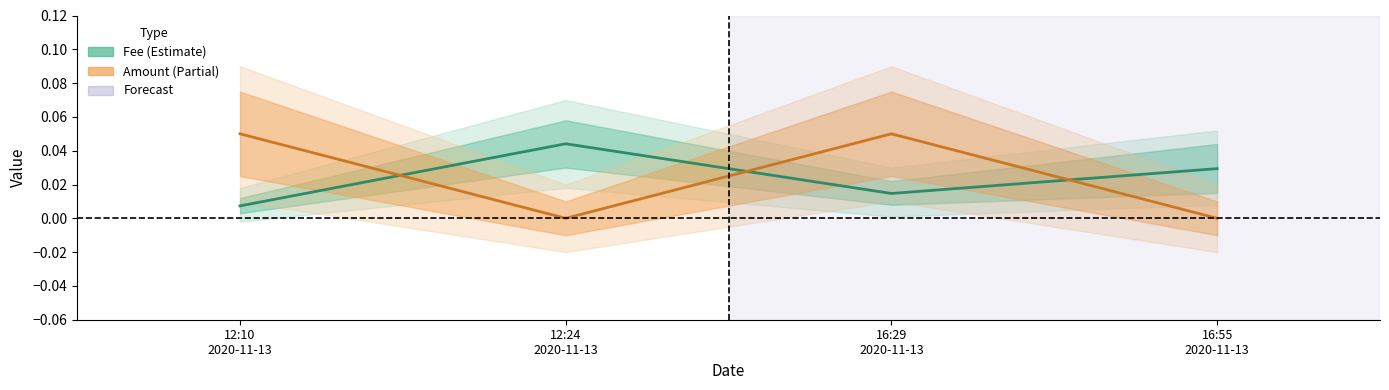

True or false: Fee has a value of 0.0 at 12:10
2020-11-13.

False